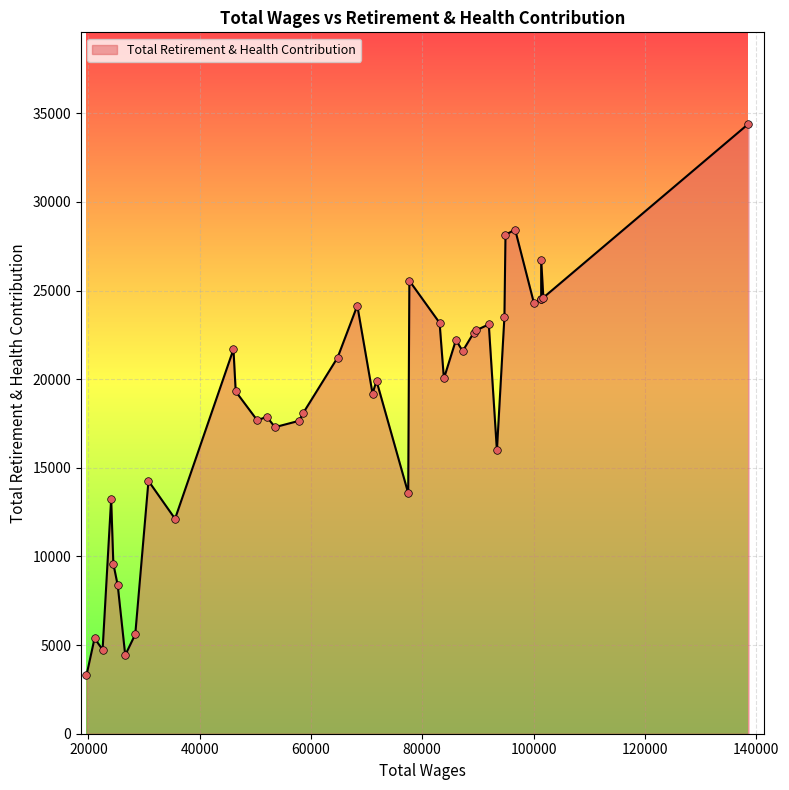

Which has a higher value, 13 or 34?

13